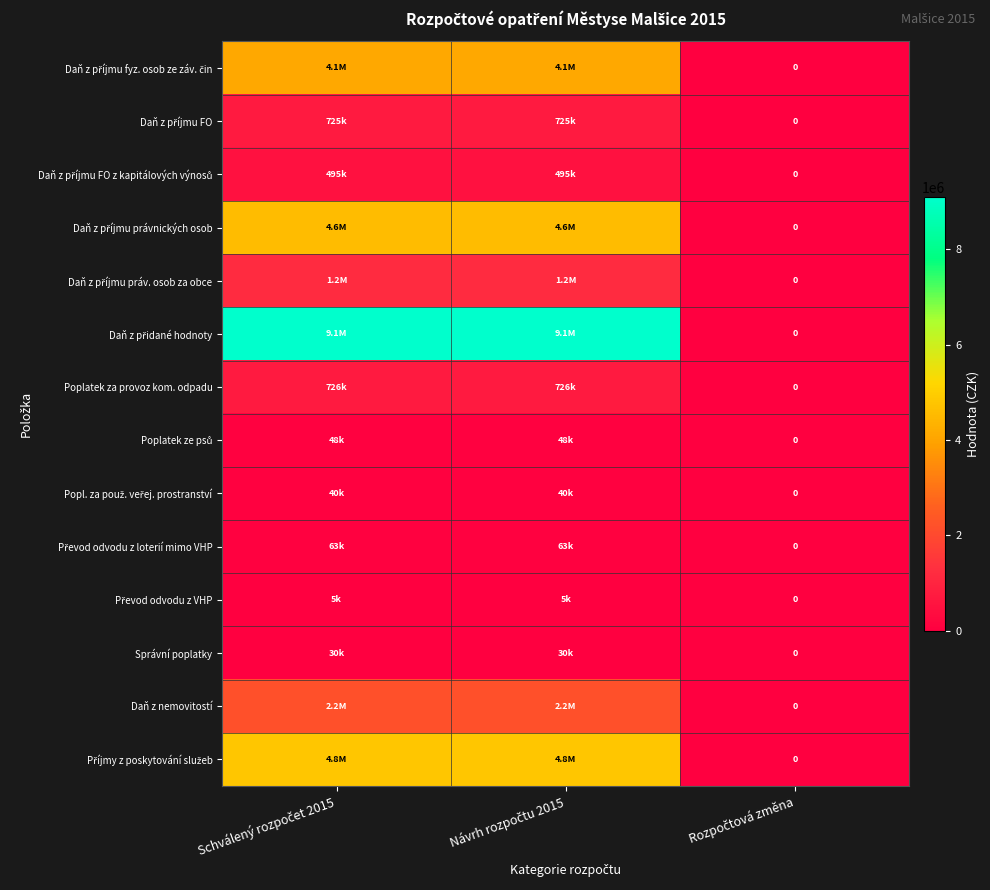

True or false: Příjmy z poskytování služeb has a value of 0 at Rozpočtová změna.

True